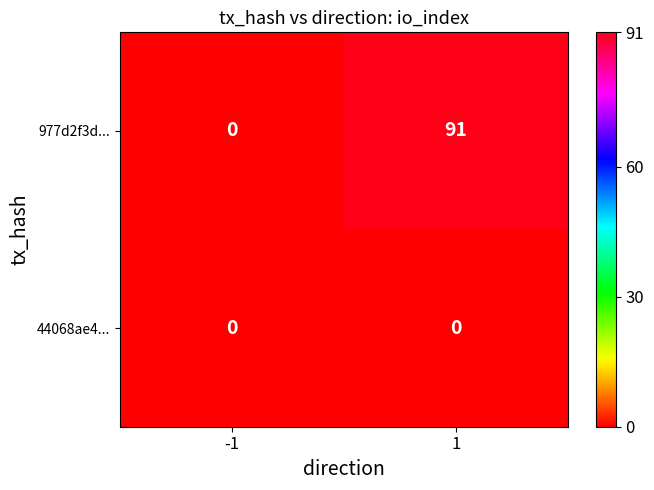

Reading left to right, list all the values displayed in this chart.

977d2f3d...: 0	91
44068ae4...: 0	0